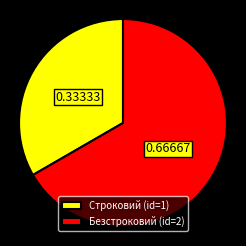

What is the smallest slice in the pie chart?

Строковий